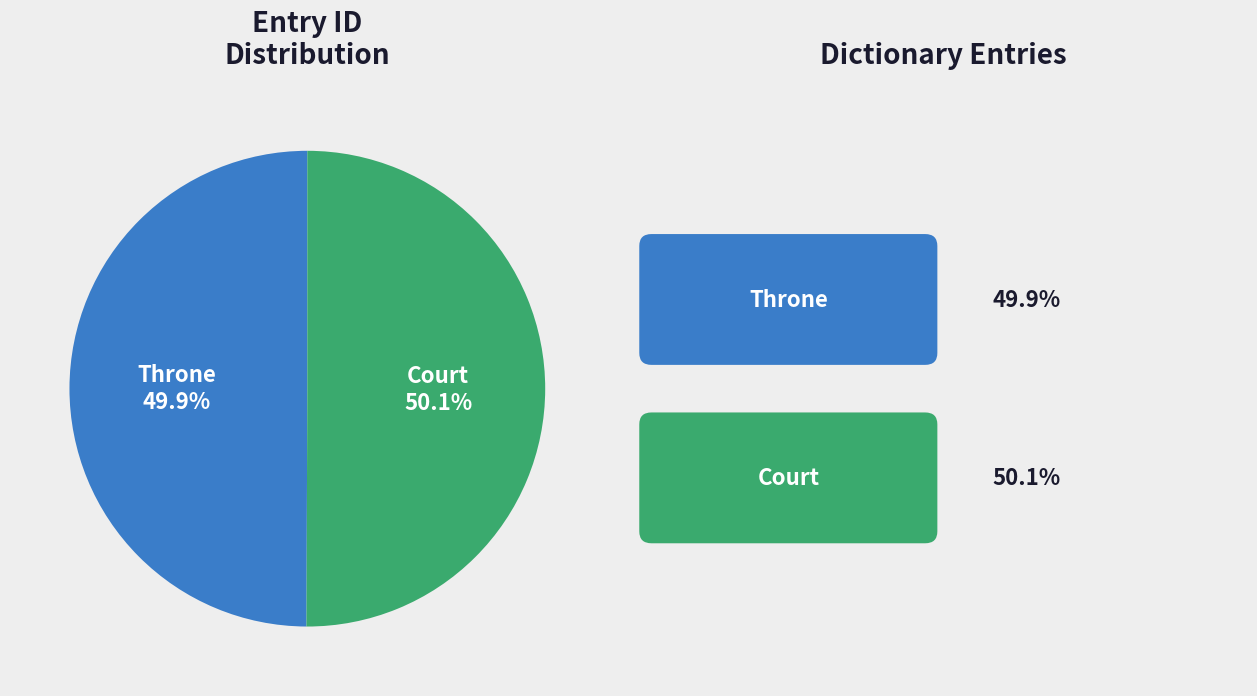

Is there any slice that represents more than half of the pie?

Yes